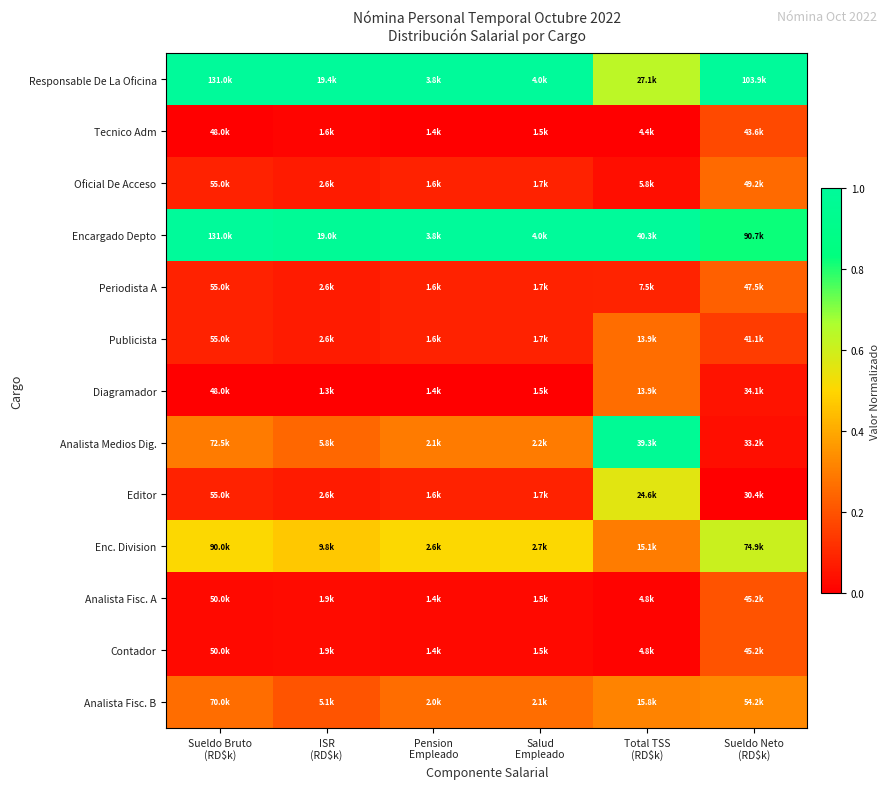

At which category is the sum across all series the highest?

Total TSS
(RD$k)